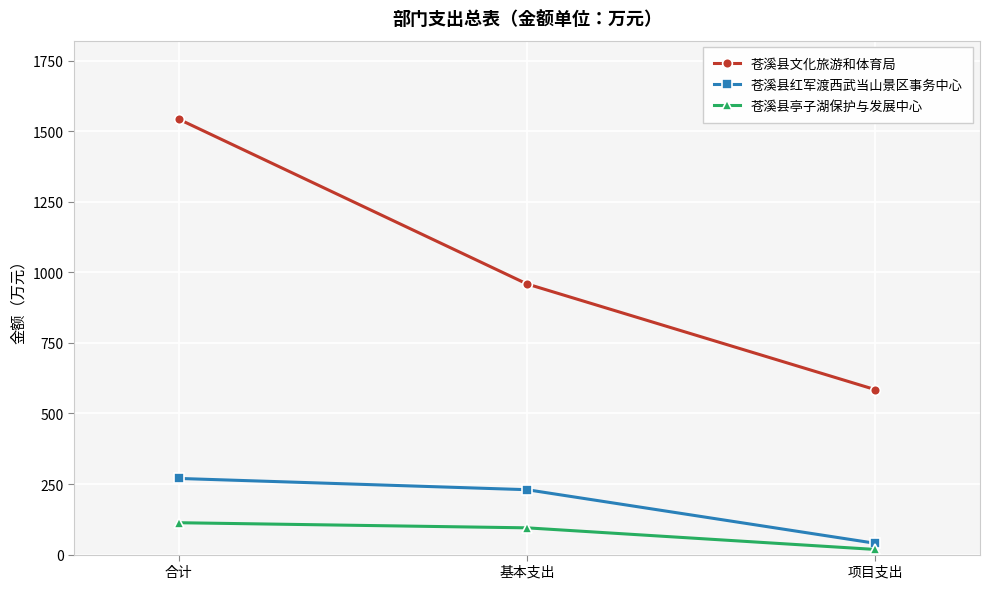

What is the greatest value displayed?

1543.4